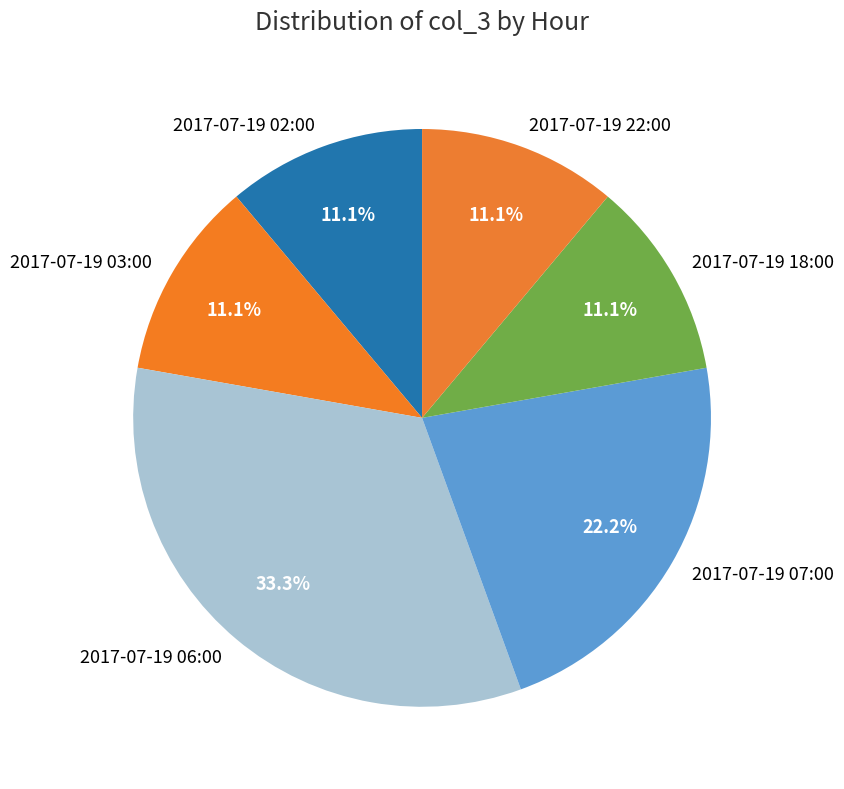

Combined, what portion of the pie is 2017-07-19 03:00 and 2017-07-19 22:00?

22.2%